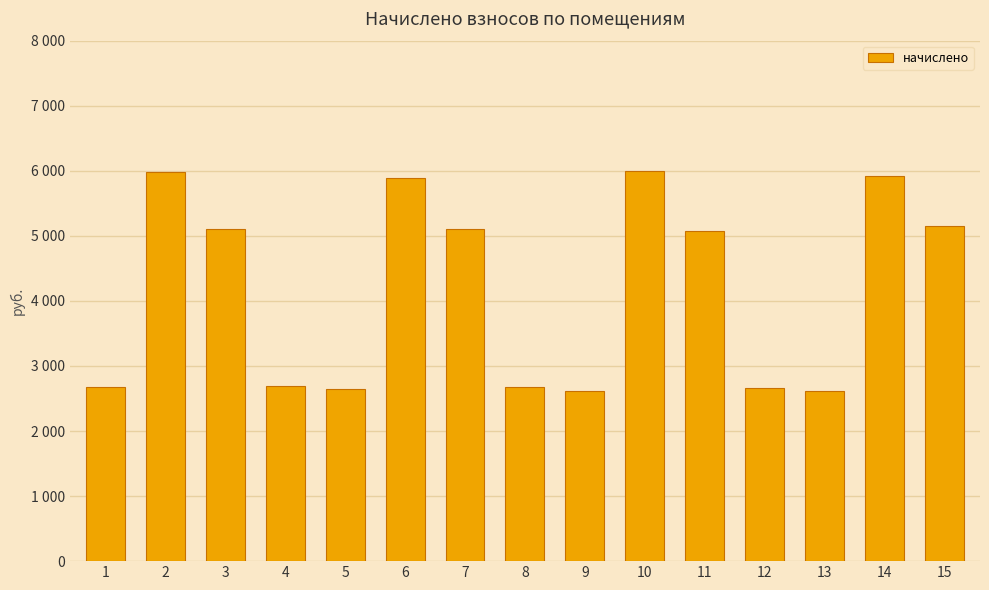

Does the chart contain any negative values?

No